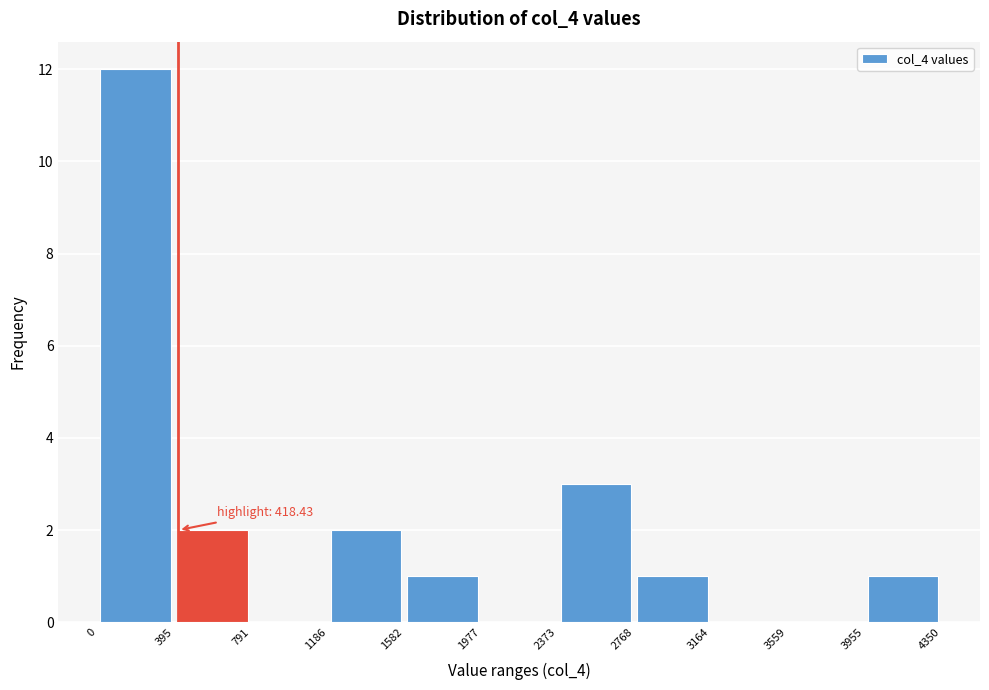

Which range on the x-axis has the tallest bar?

0 to 395